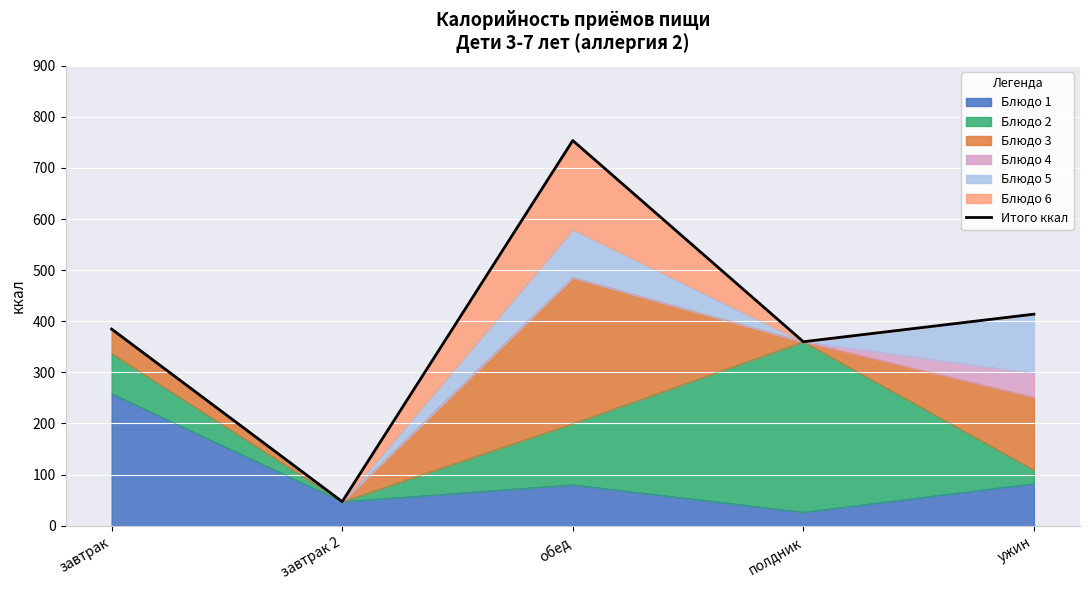

What is the maximum value shown in the chart?

753.7